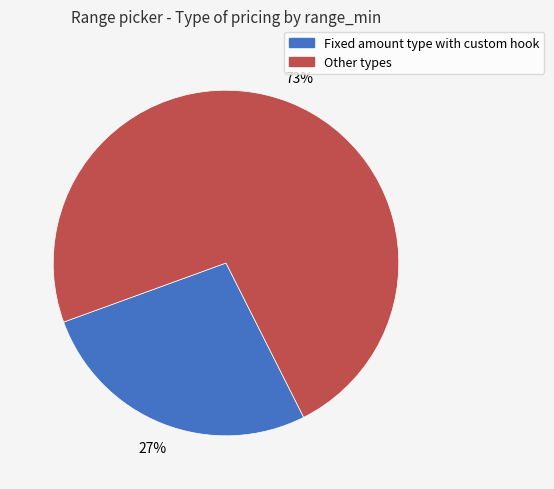

Is there any slice that represents more than half of the pie?

Yes